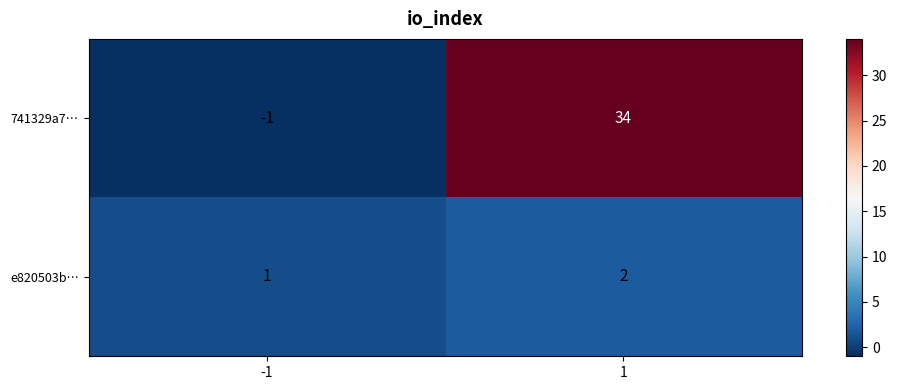

Between -1 and 1, which series saw the biggest shift?

741329a7…